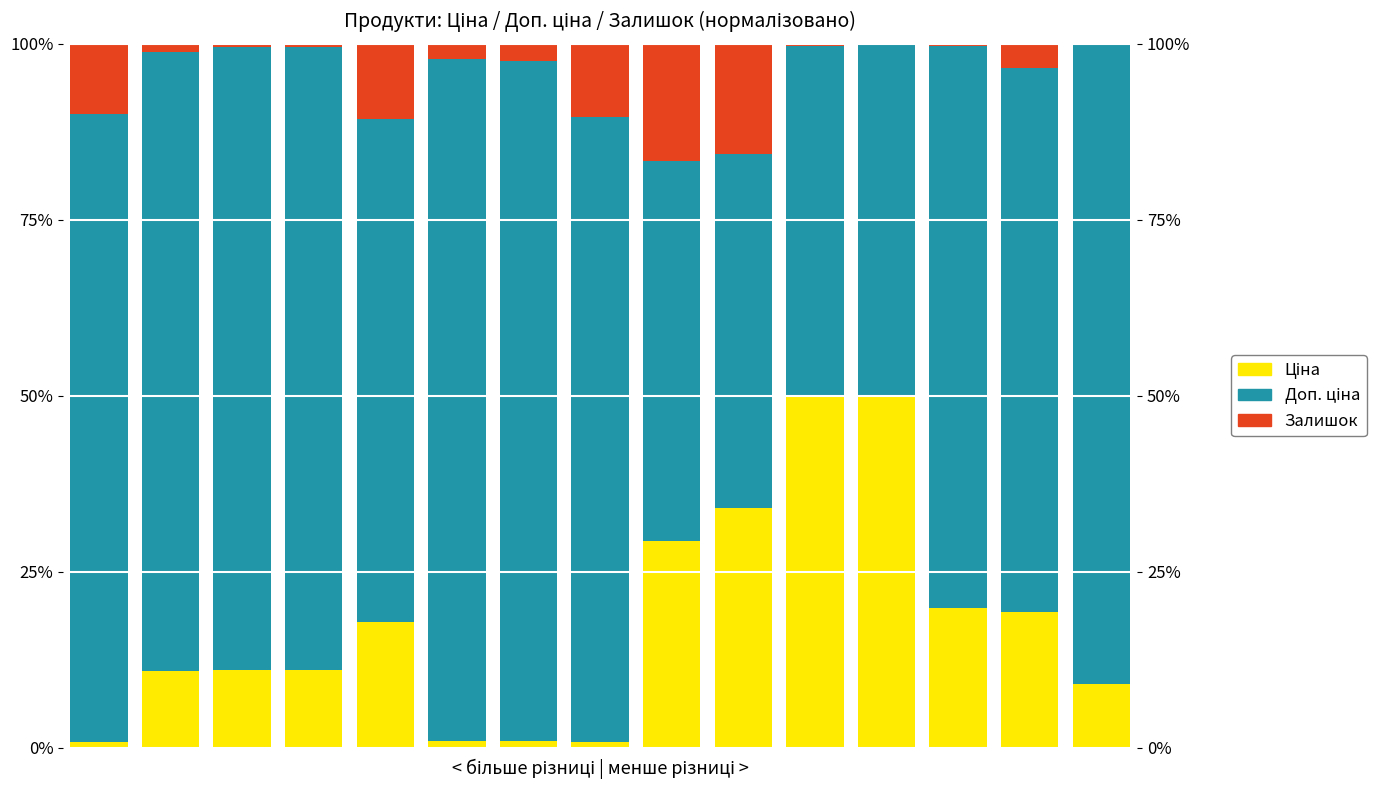

At which category does the chart reach its peak across all series?

5